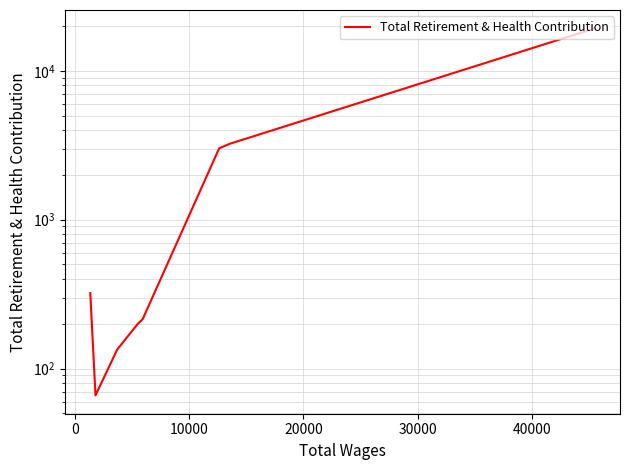

The chart shows a value of 195 at 40000. True or false?

False